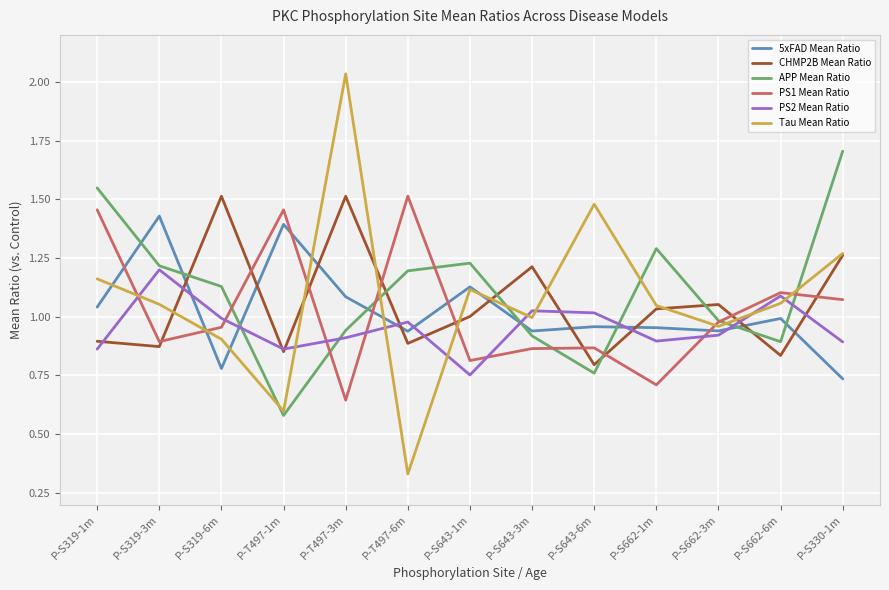

At which label is PS2 Mean Ratio closest to 0?

P-S643-1m